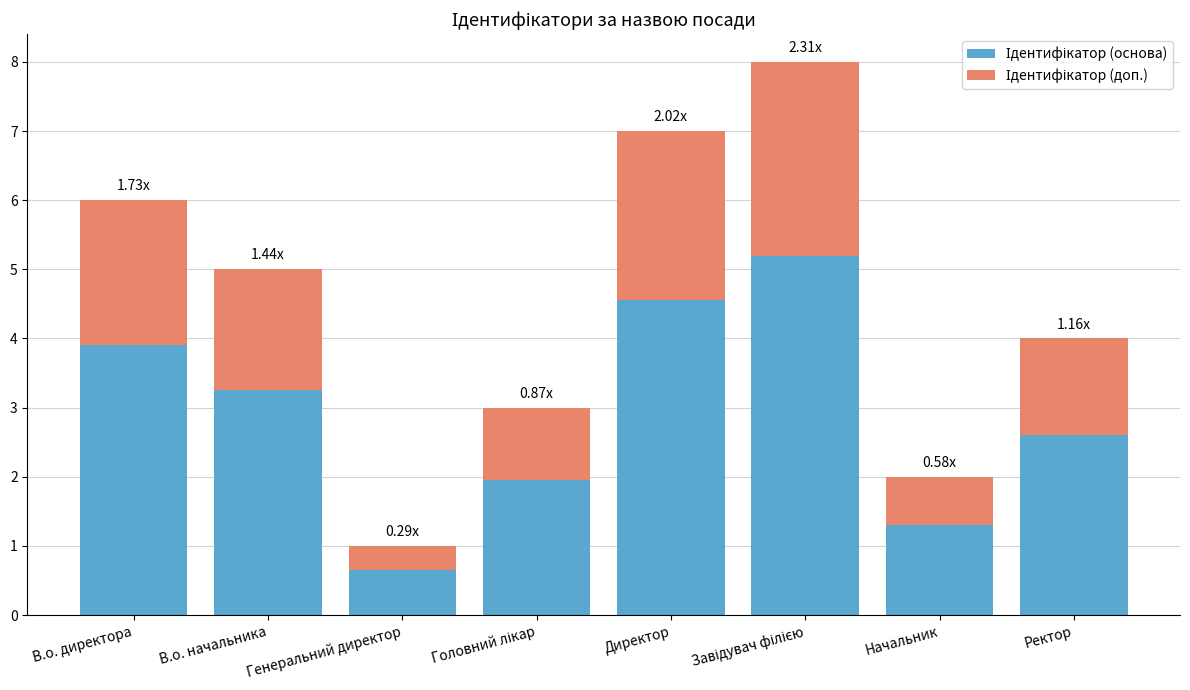

What is the total value across all series at В.о. начальника?

5.0